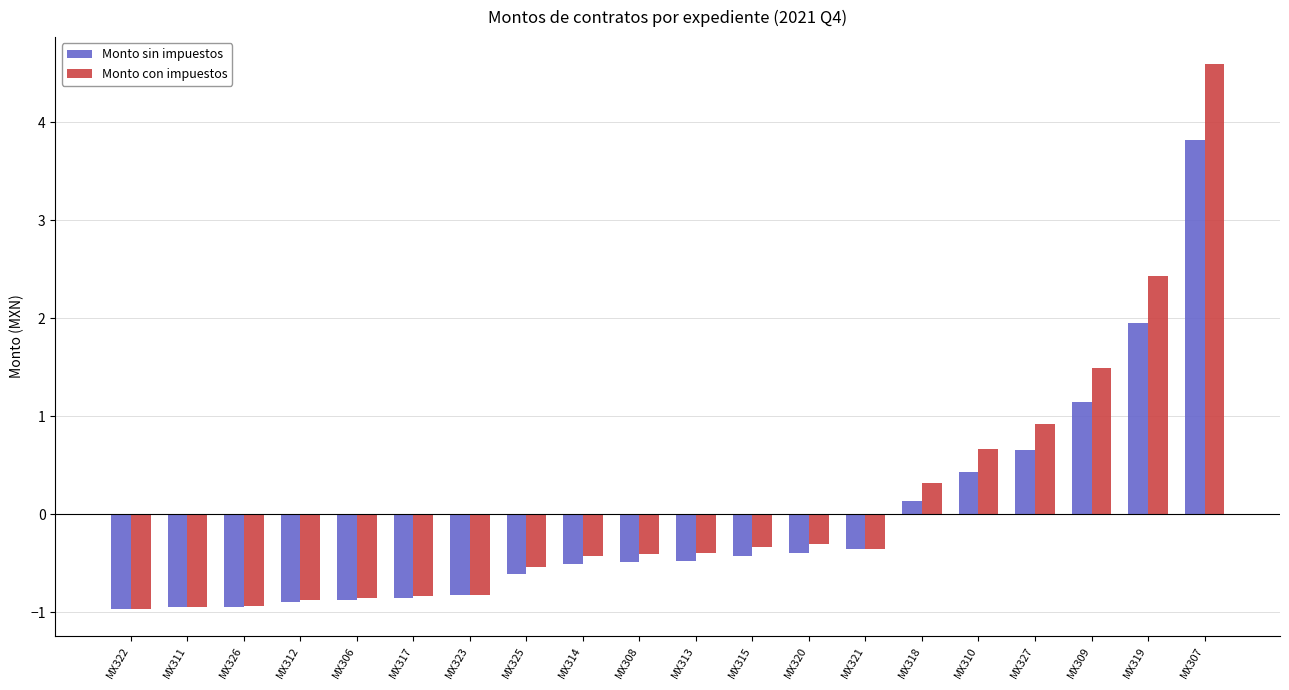

How many bars are there in each group?

2